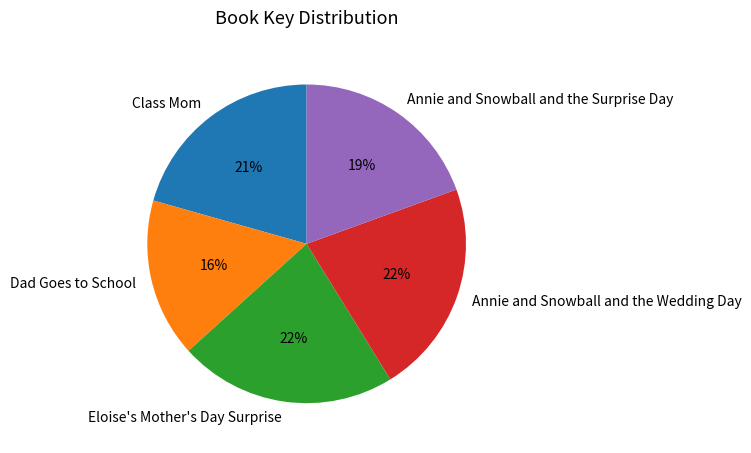

Which slice is the smallest?

Dad Goes to School